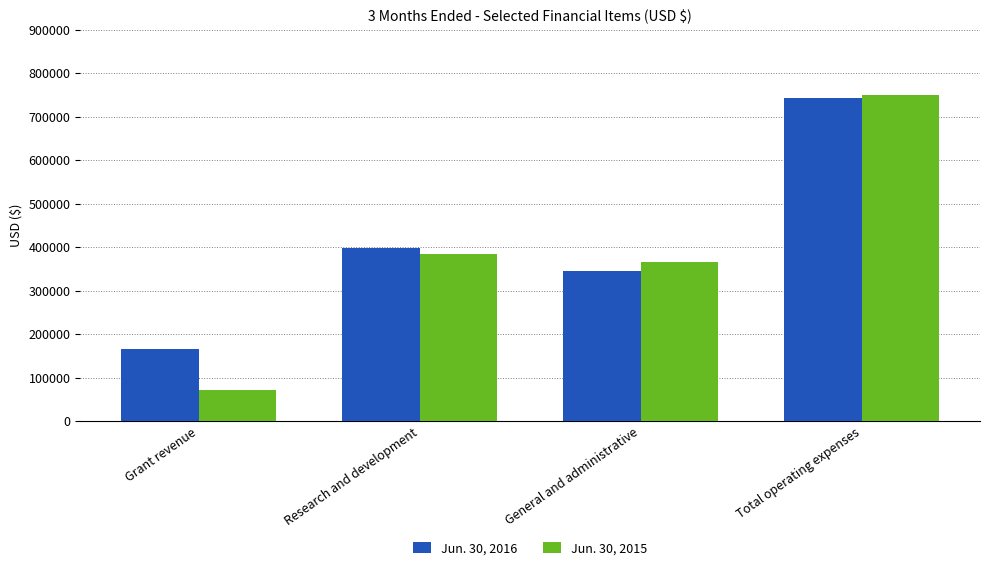

At how many categories does at least one series exceed 333516?

3